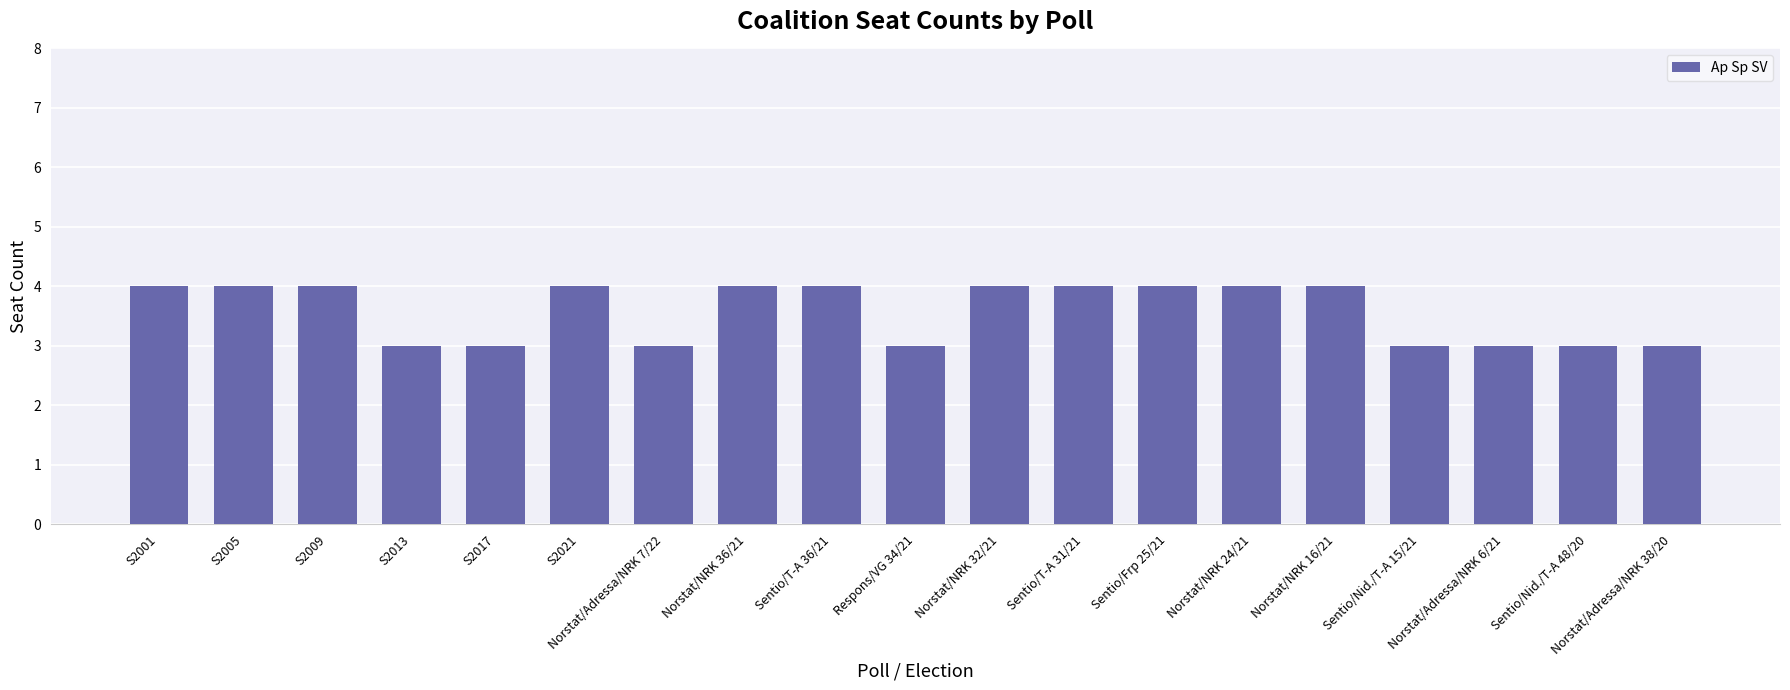

How many values are between 3 and 4?

19